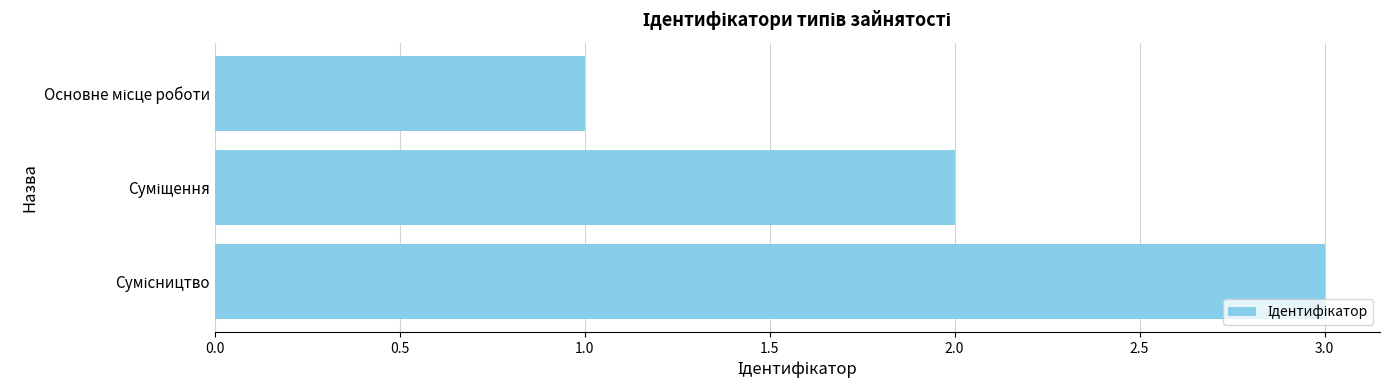

What is the greatest value displayed?

3